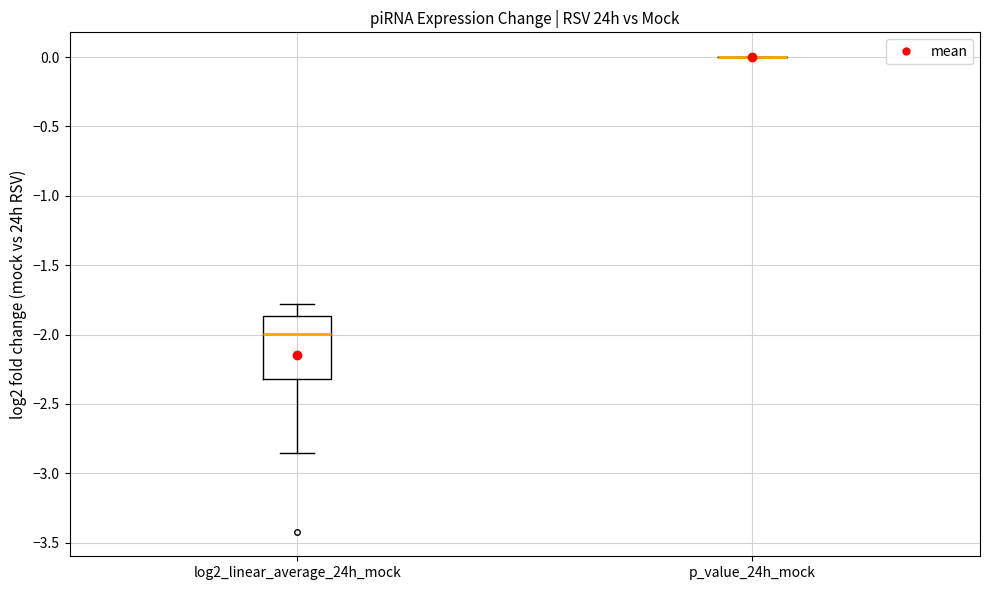

Reading left to right, transcribe this box plot: for each box, give where its median line is, the range the box spans, and where its two whiskers end, as read against the y-axis. The values are not printed on the chart, so give them approximately, as read against the axis.

log2_linear_average_24h_mock: median -2.00, box -2.30 to -1.85, whiskers -2.85 to -1.80
p_value_24h_mock: box collapsed to a line at 0.00, whiskers 0.00 to 0.00